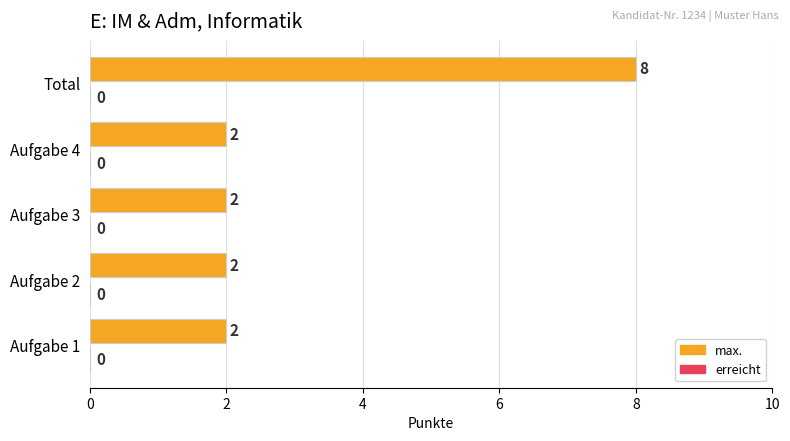

Count the values in the range 2 to 3.

4